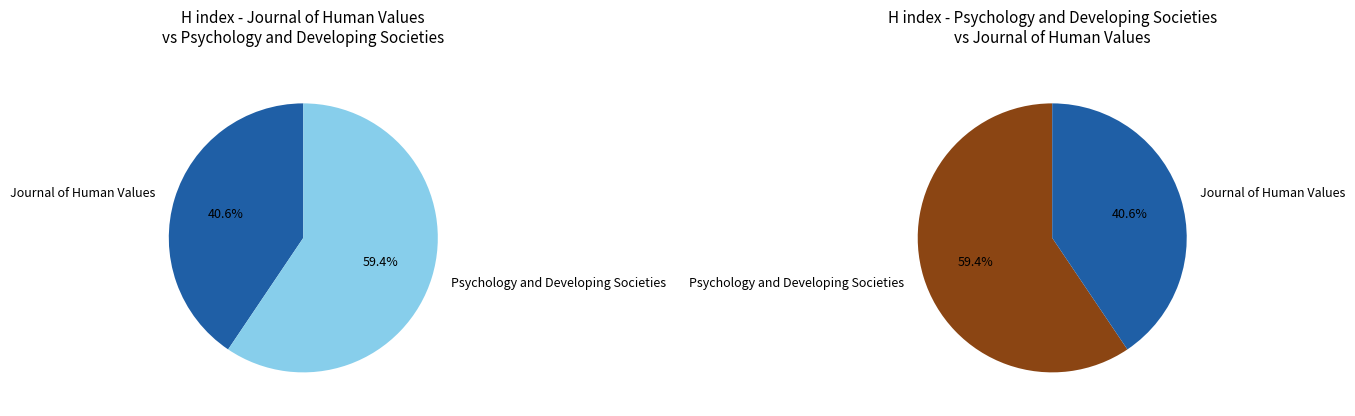

To the nearest percent, what is the difference between the largest and smallest slice percentages?

19%